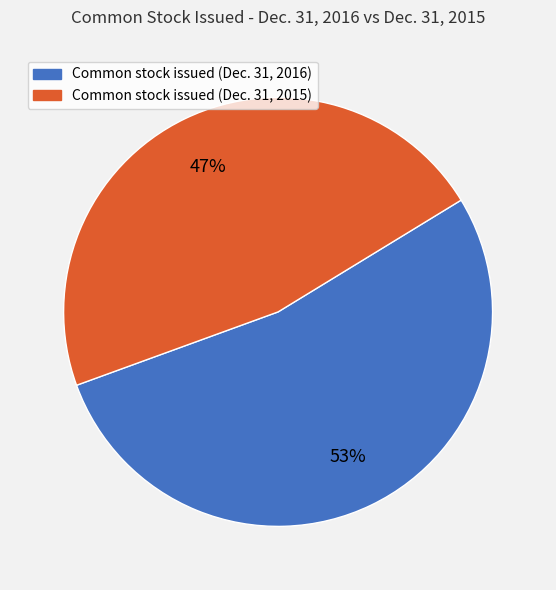

To the nearest percent, what is the average slice percentage?

50%